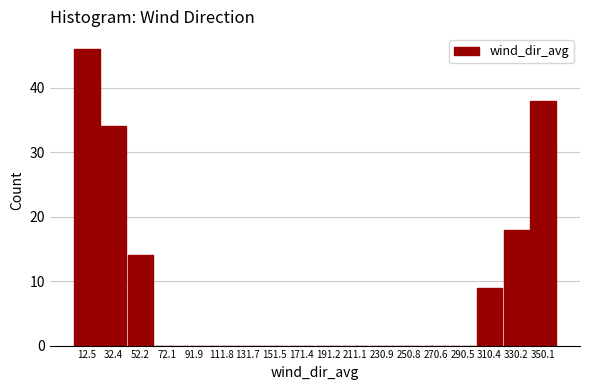

Over which range of the x-axis is the bar tallest?

2 to 22